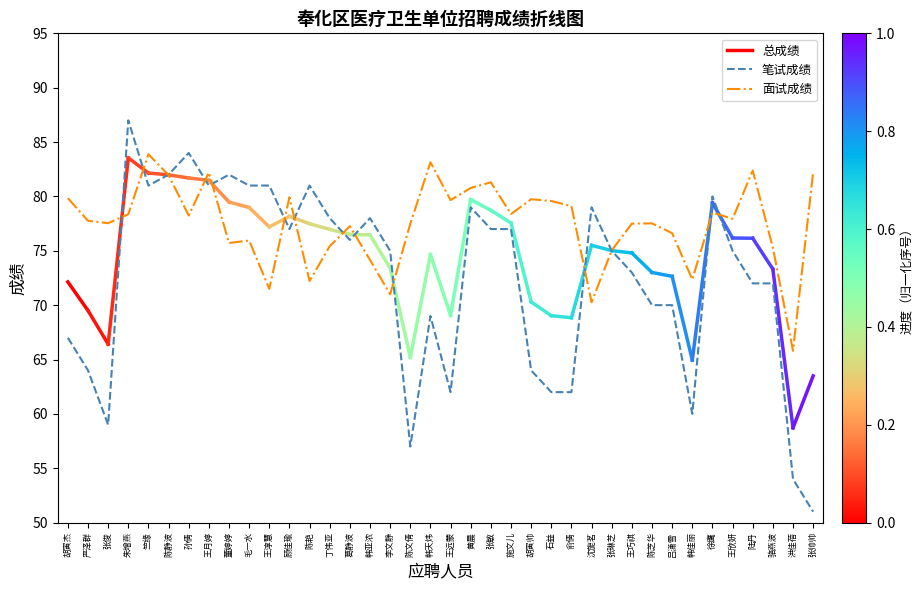

What is the label of the 7th point from the left?

孙倩